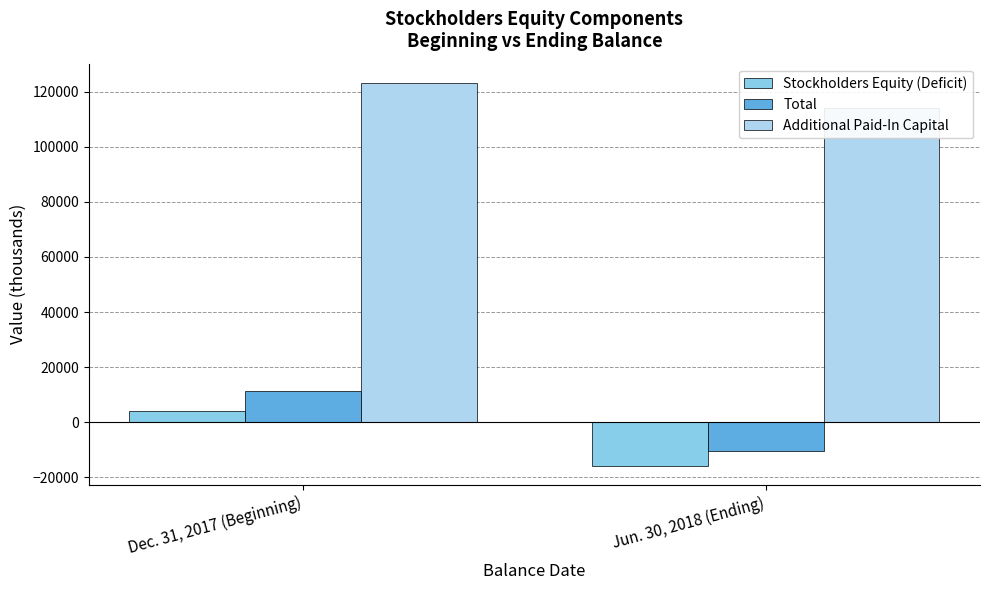

How many Additional Paid-In Capital values are between 114085 and 123270?

2